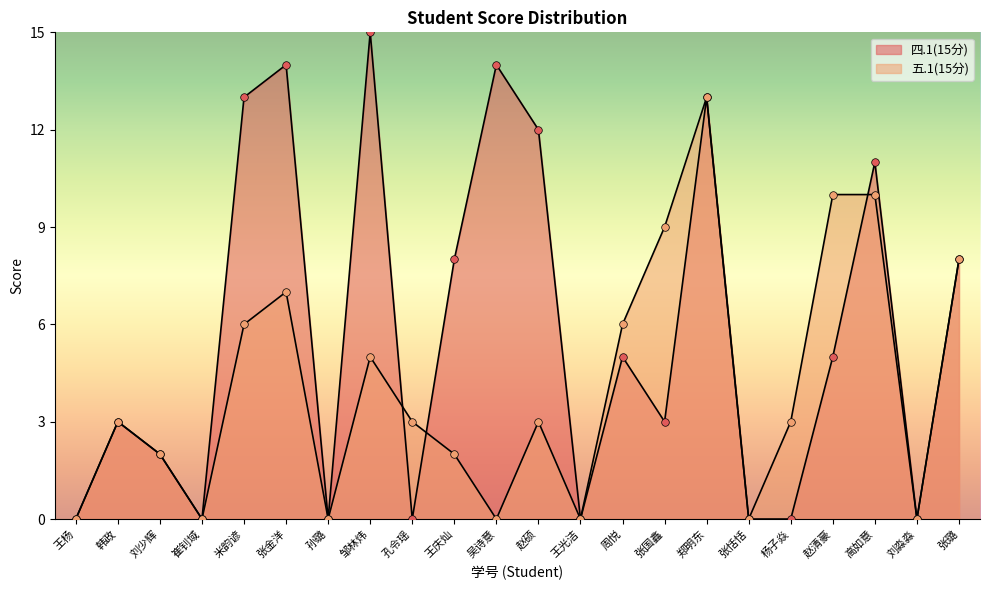

Which series has the largest total across all categories?

四.1(15分)